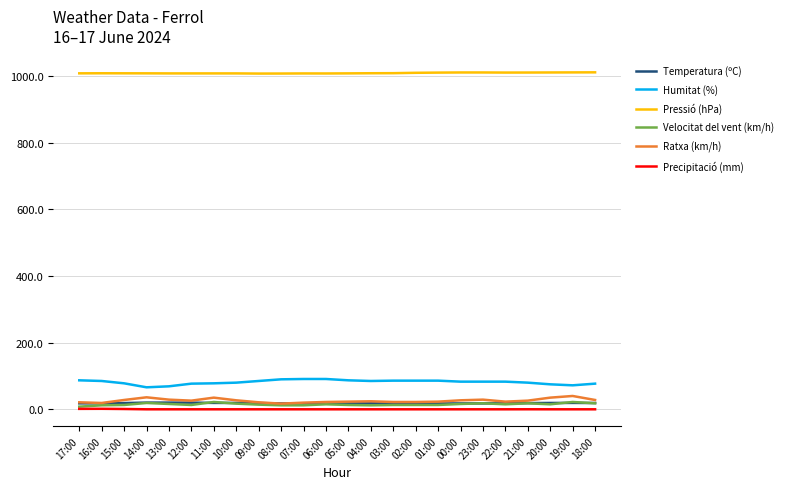

At which label does Humitat (%) first exceed 83?

17:00